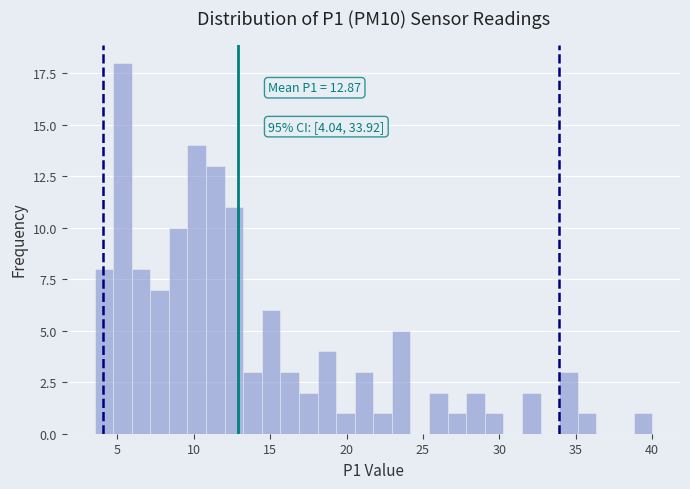

Read against the x-axis, roughly where is the centre of the tallest bar?

5.5